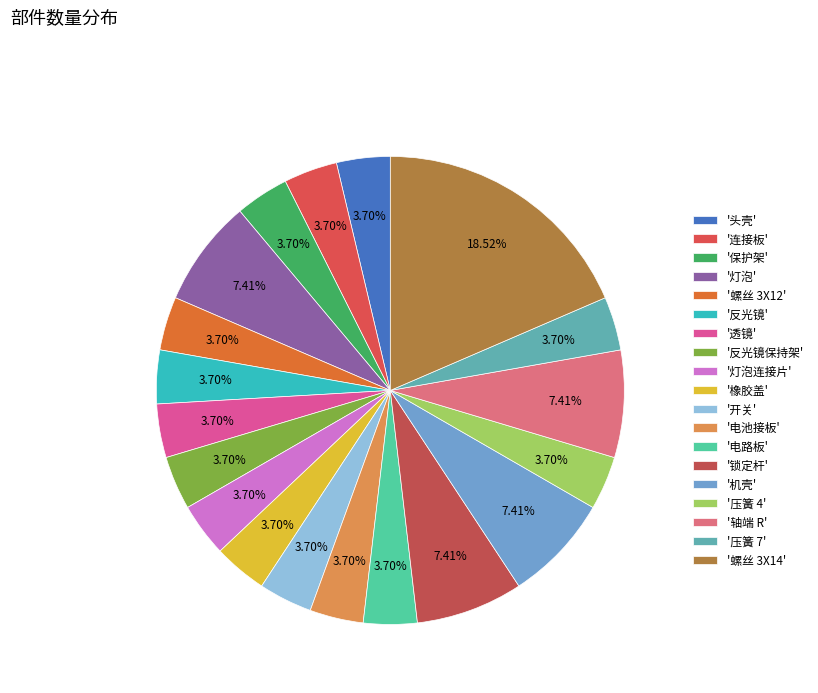

Count the number of slices in the pie.

19